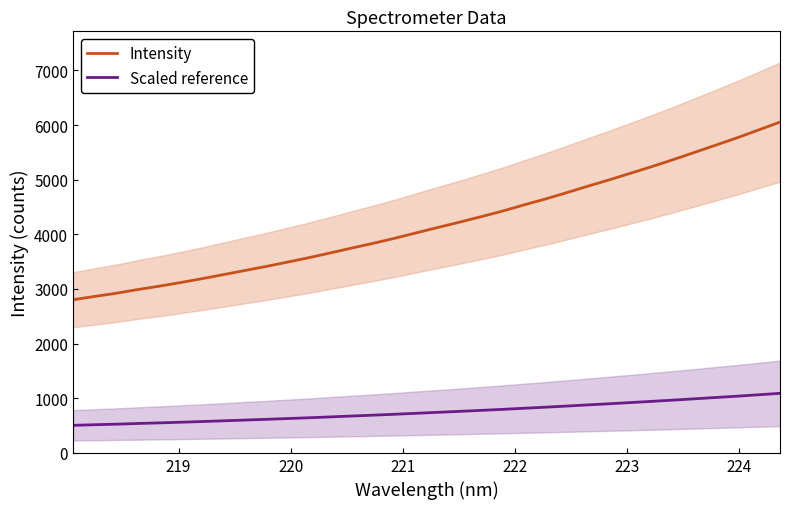

Which series has the widest spread of values?

Intensity